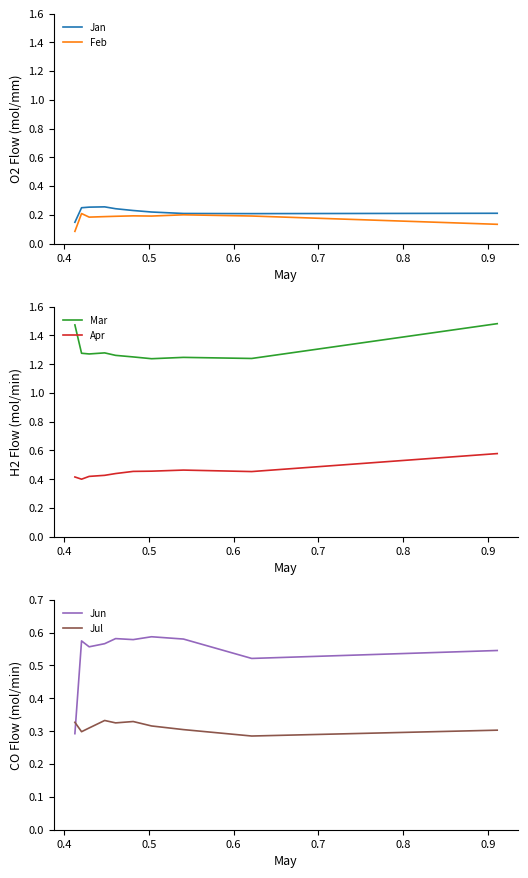

True or false: Apr and Mar intersect in this chart.

False